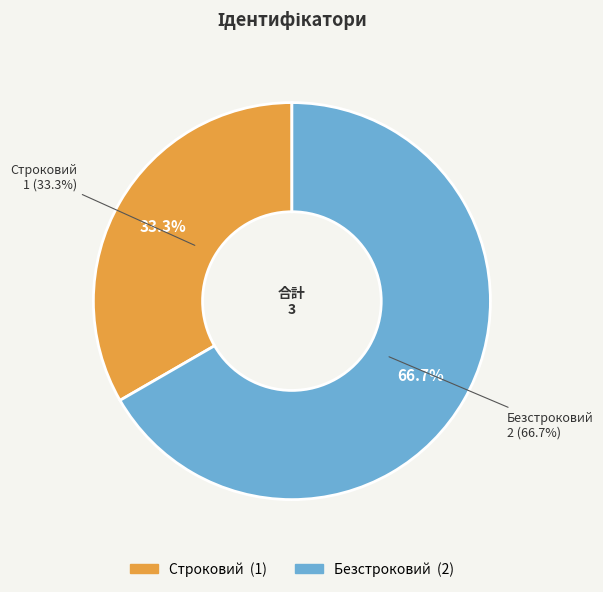

Which slice is the smallest?

Строковий